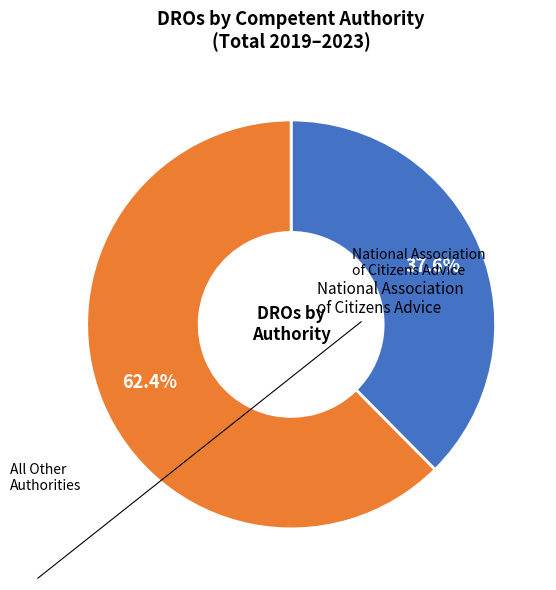

Does any single category account for the majority?

Yes